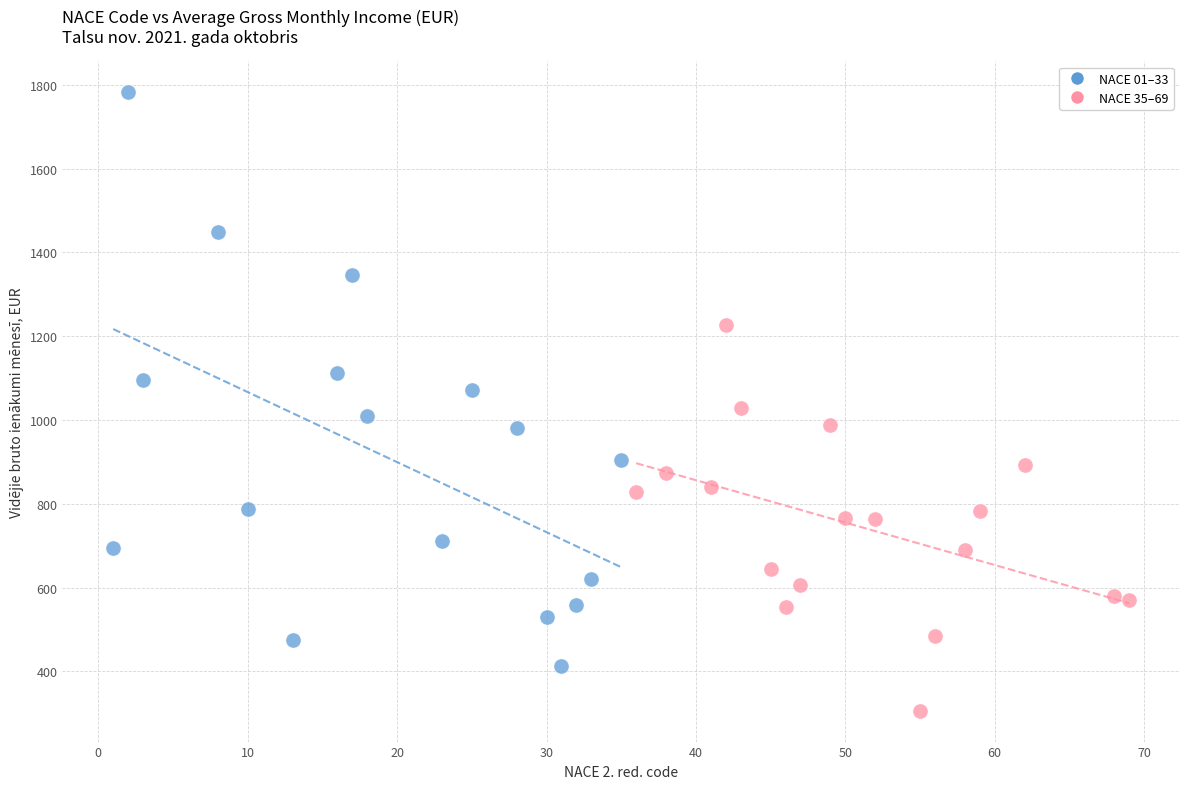

Which series reaches the minimum Y coordinate?

NACE 35–69